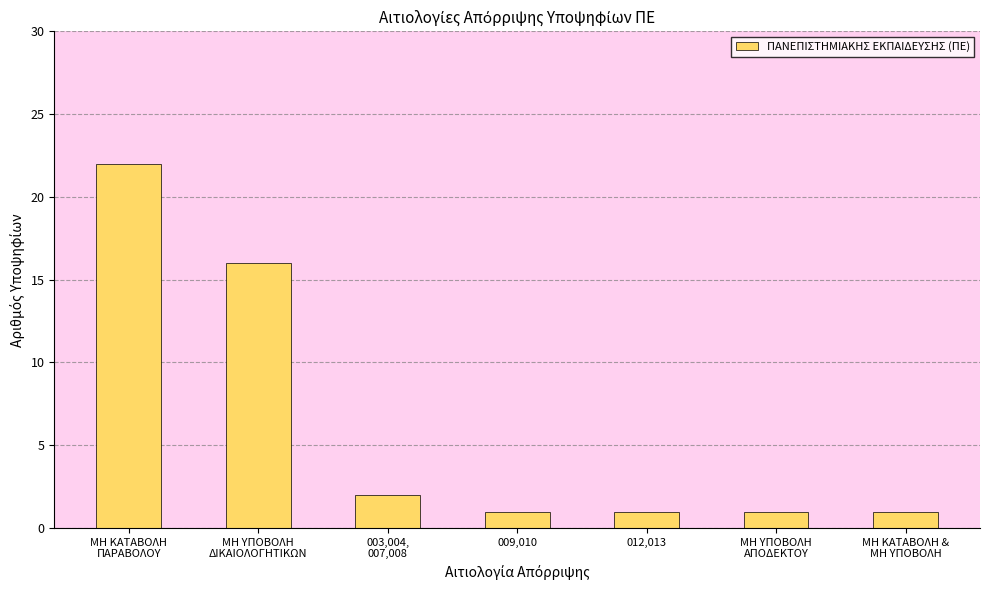

Reading right to left, extract all data points from this chart.

ΜΗ ΚΑΤΑΒΟΛΗ &
ΜΗ ΥΠΟΒΟΛΗ=1	ΜΗ ΥΠΟΒΟΛΗ
ΑΠΟΔΕΚΤΟΥ=1	012,013=1	009,010=1	003,004,
007,008=2	ΜΗ ΥΠΟΒΟΛΗ
ΔΙΚΑΙΟΛΟΓΗΤΙΚΩΝ=16	ΜΗ ΚΑΤΑΒΟΛΗ
ΠΑΡΑΒΟΛΟΥ=22